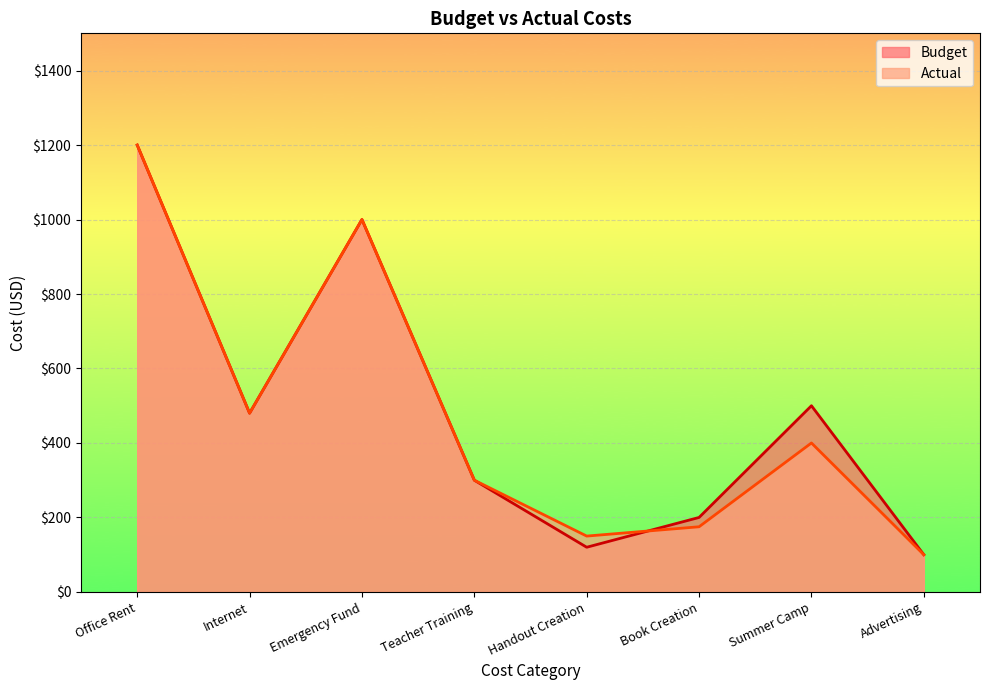

Rank the series at Book Creation from lowest to highest value.

Actual, Budget